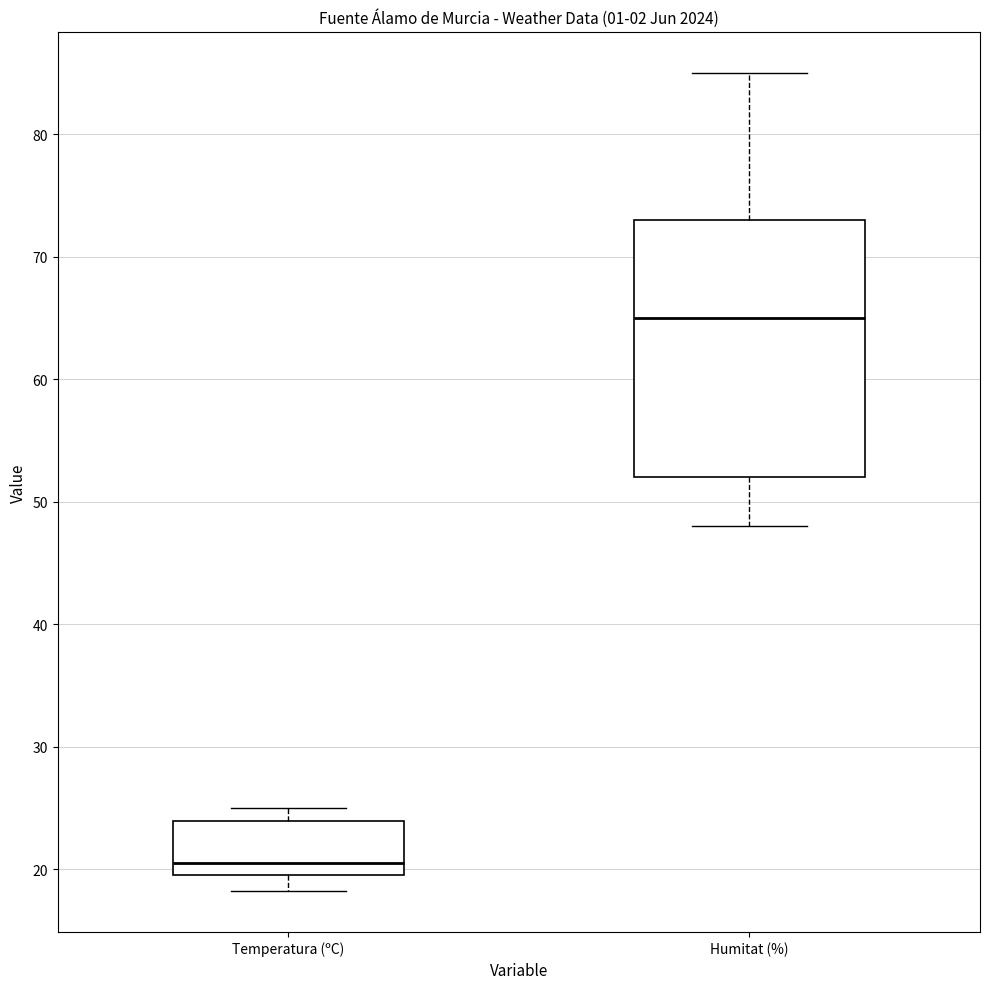

Which box is the tallest, from its lower edge to its upper edge?

Humitat (%)